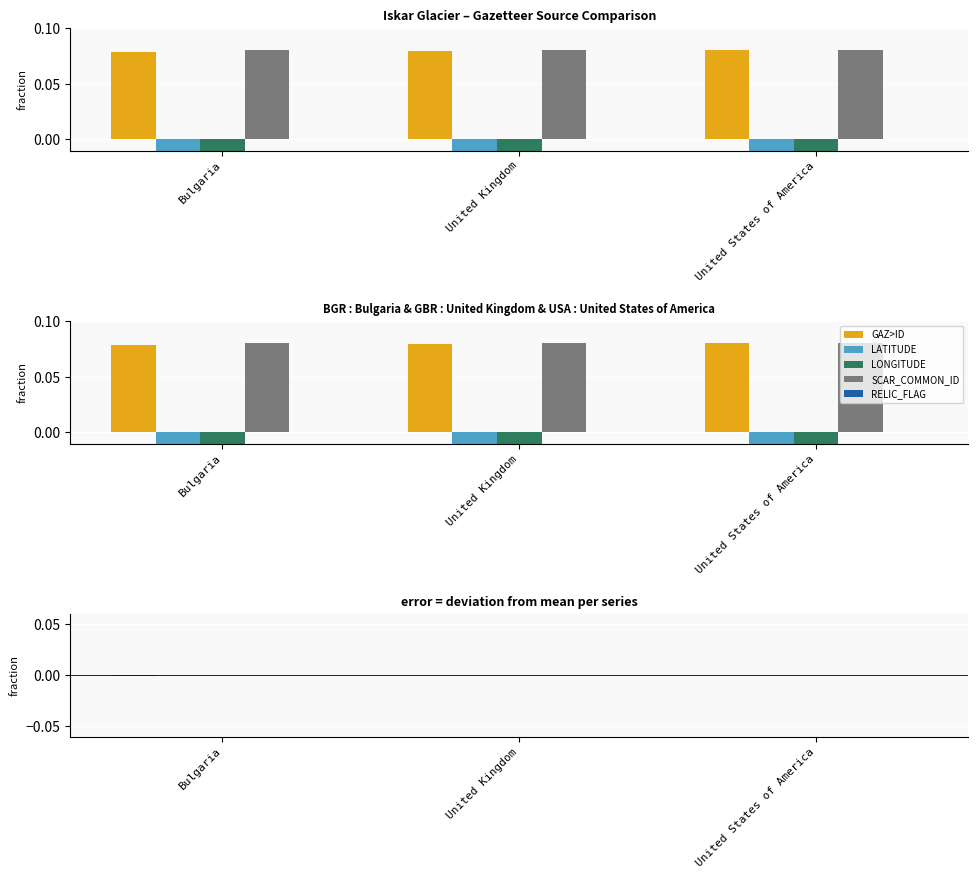

How many series are shown in this chart?

5